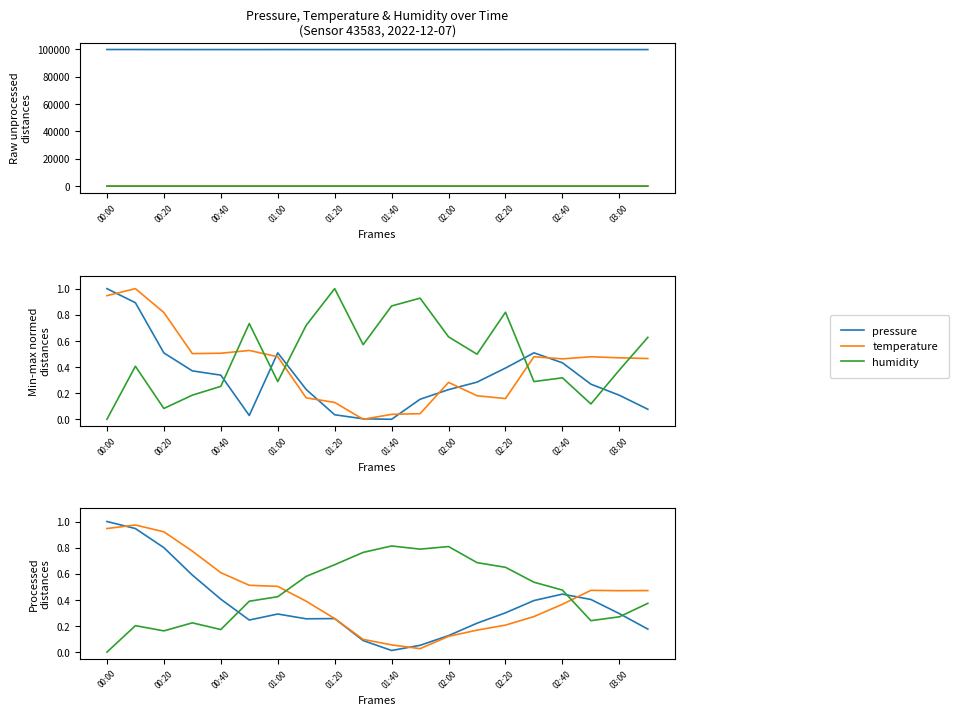

The temperature series shows 0.8 at 01:40. True or false?

False